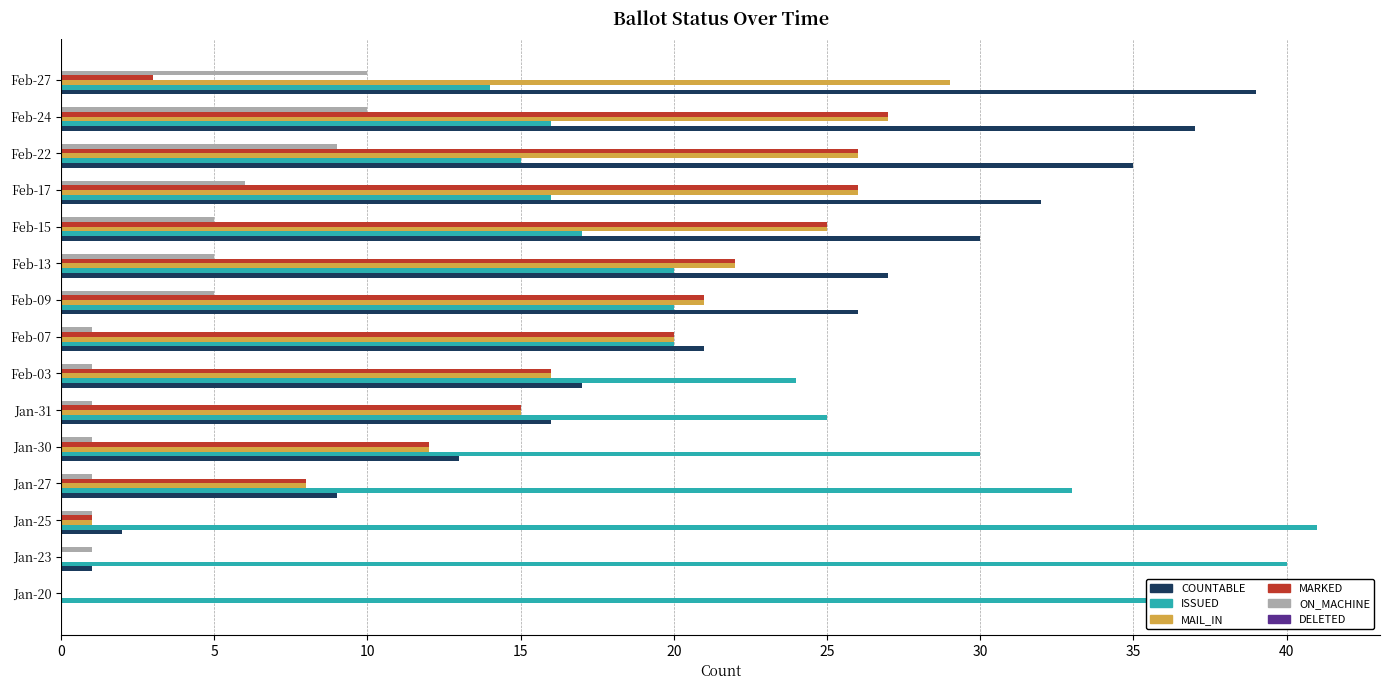

At which category is the sum across all series the highest?

Feb-24